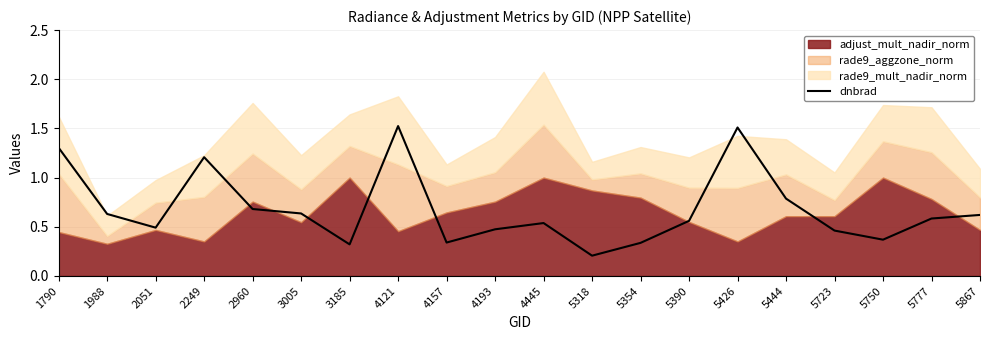

Reading left to right, extract all data points from this chart.

1.3	0.6	0.5	1.2	0.7	0.6	0.3	1.5	0.3	0.5	0.5	0.2	0.3	0.6	1.5	0.8	0.5	0.4	0.6	0.6